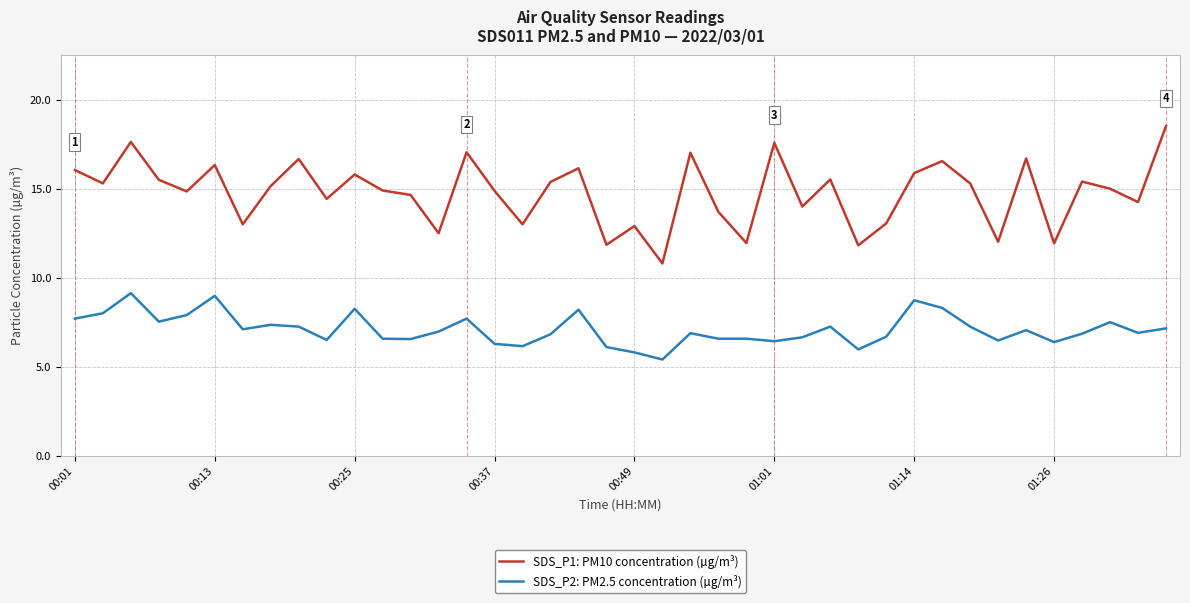

What is the maximum value for SDS_P1: PM10 concentration (µg/m³)?

18.5